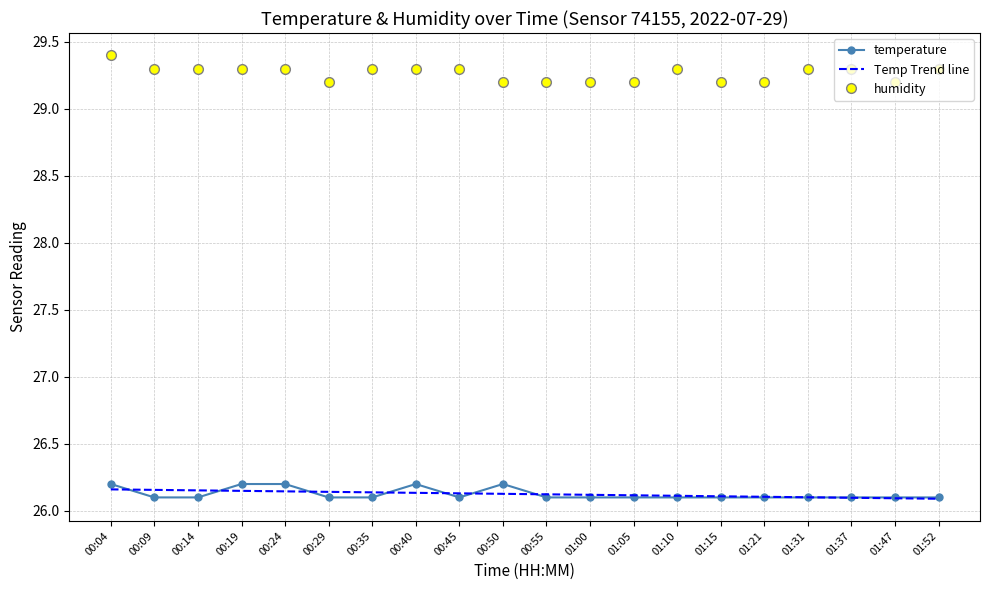

Which series has the largest total across all categories?

humidity